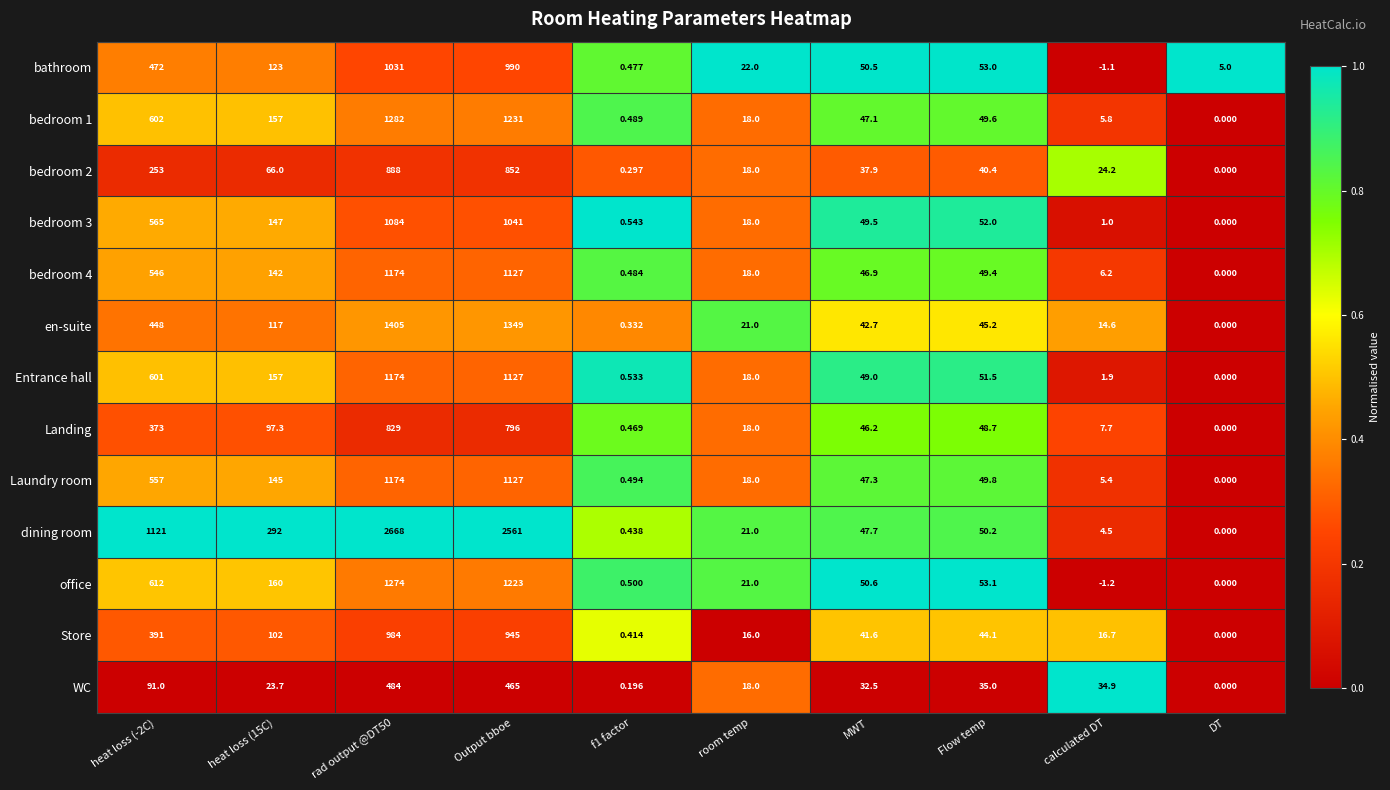

Which series has the widest spread of values?

dining room